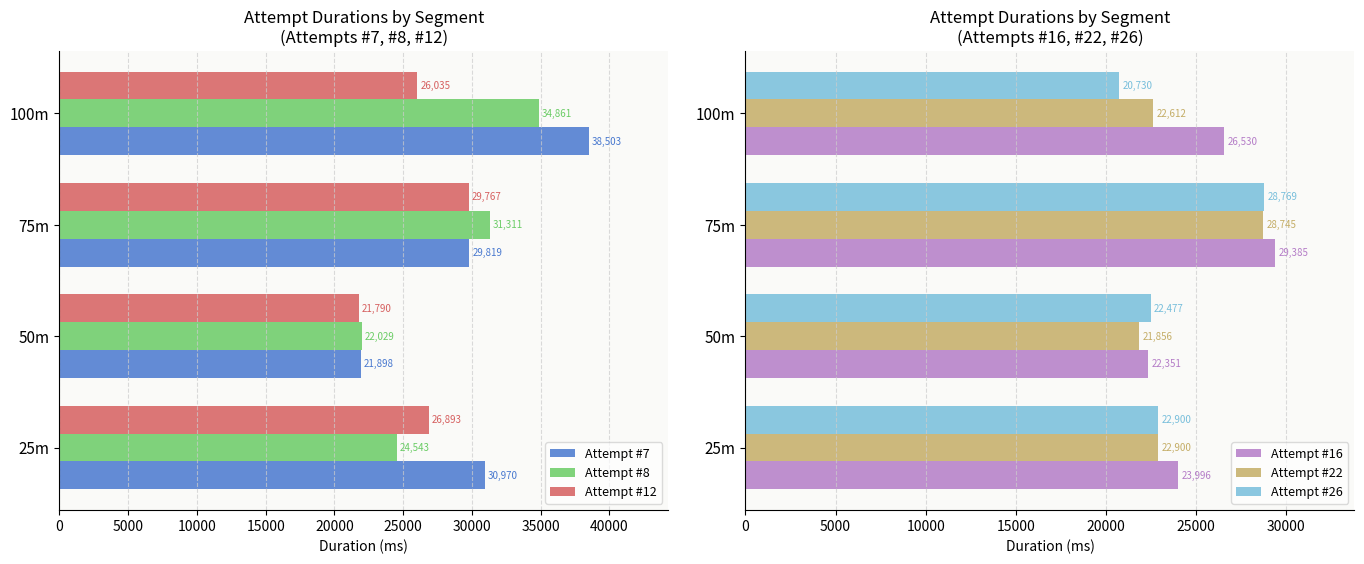

Rank the categories by Attempt #16 value from highest to lowest.

75m, 100m, 25m, 50m